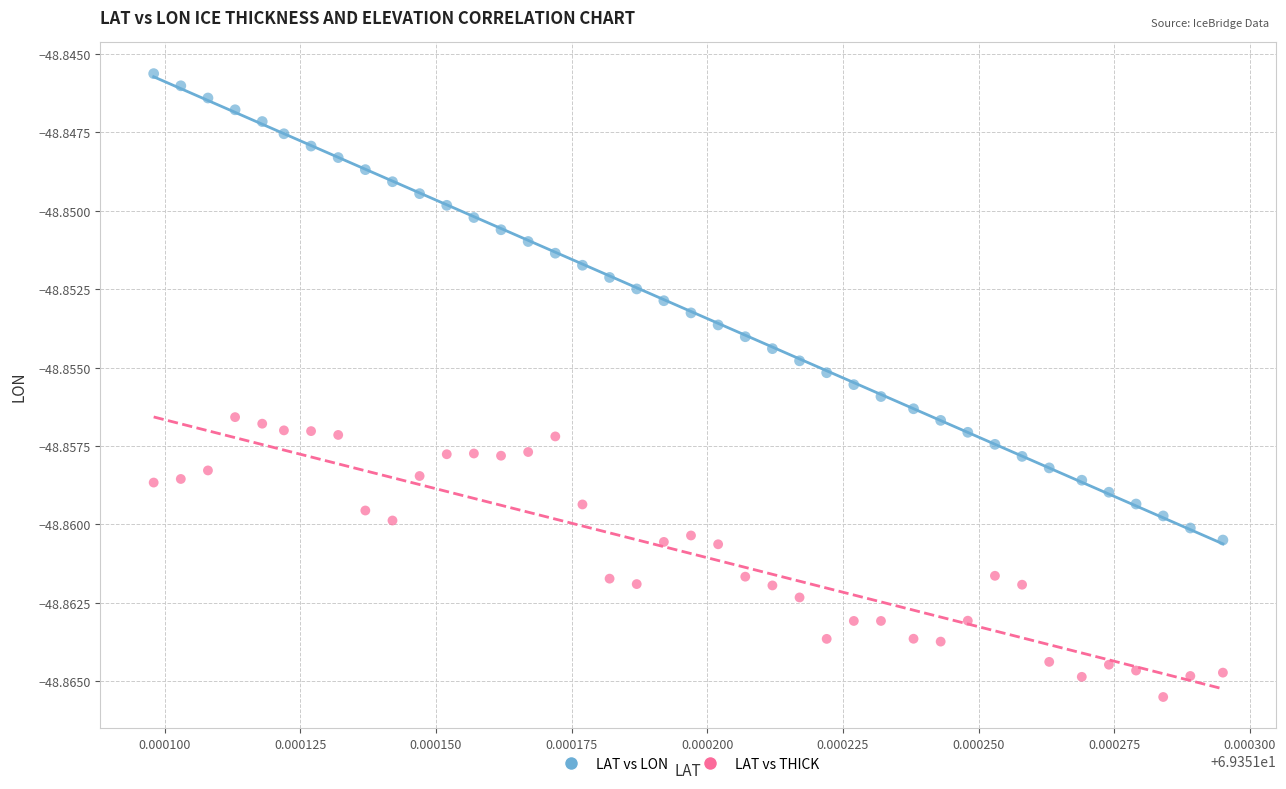

Which series contains the highest Y value?

LAT vs LON